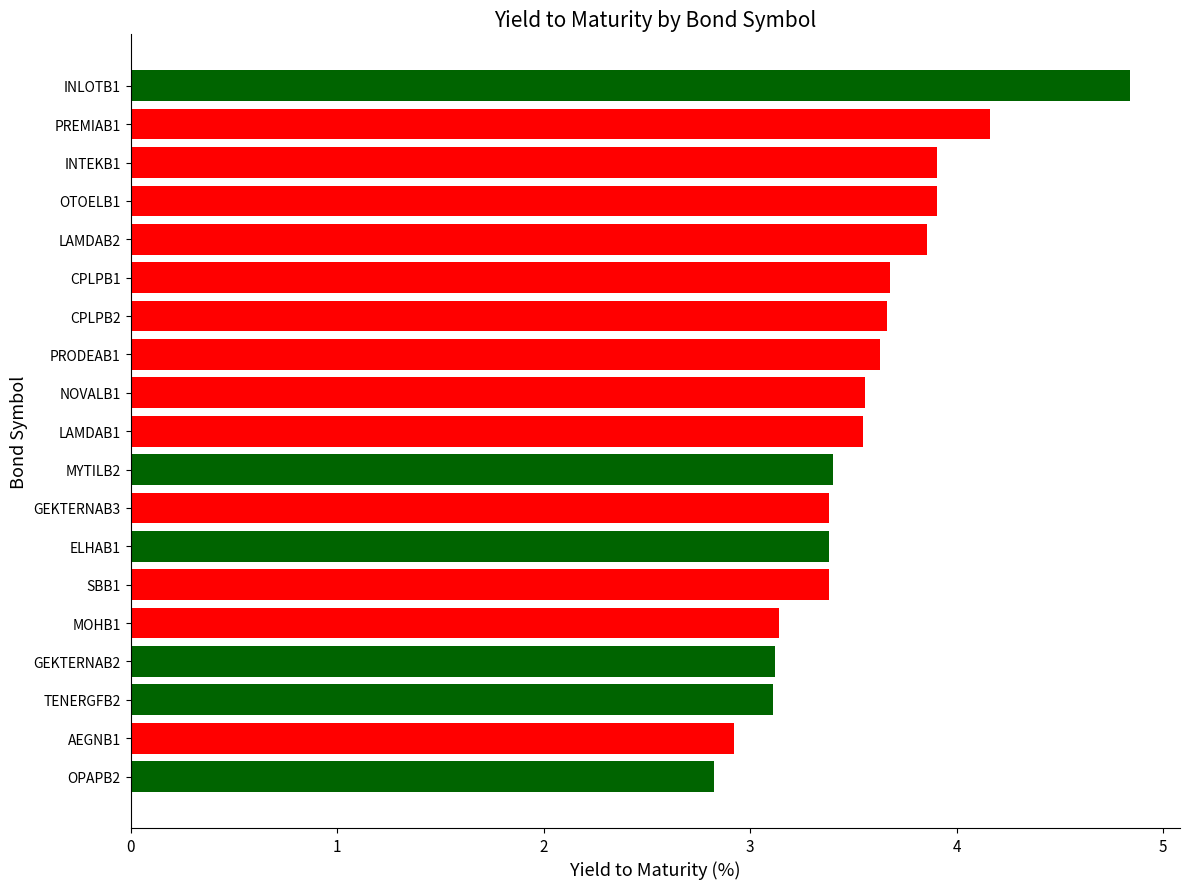

Is it true that the value at GEKTERNAB3 is 5.8?

False